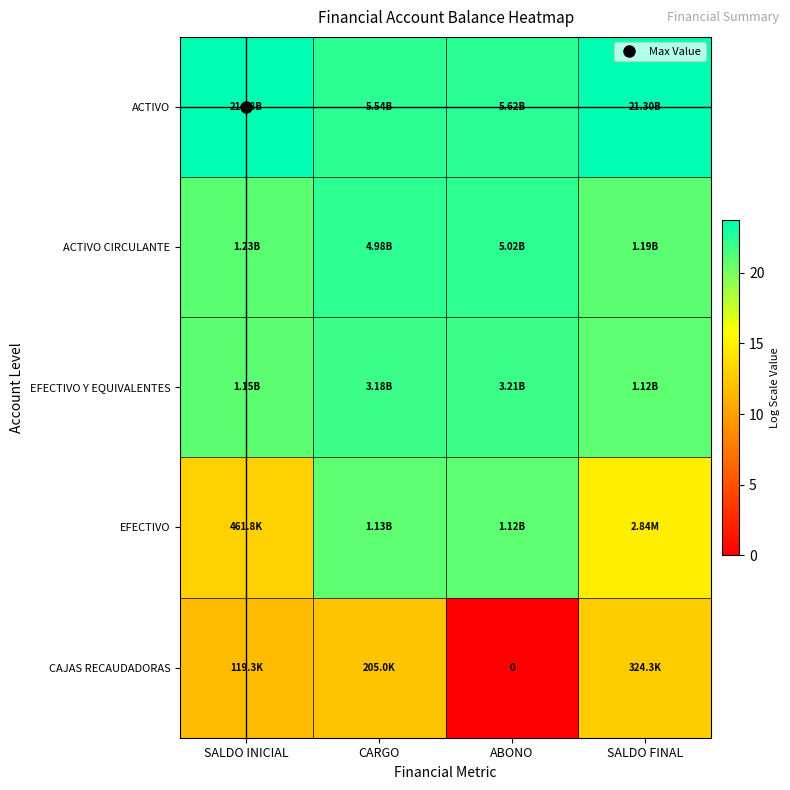

What is the approximate value of ACTIVO at CARGO?

22.4